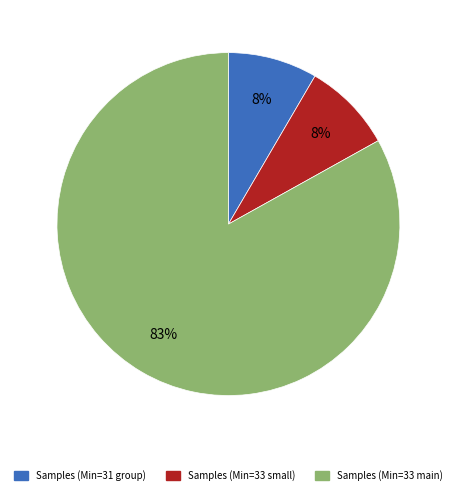

Does any single category account for the majority?

Yes